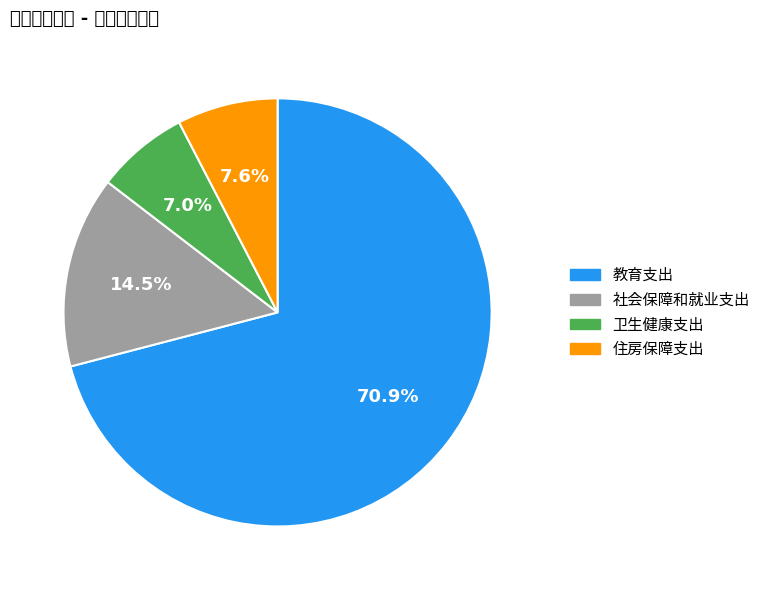

Count the number of slices in the pie.

4